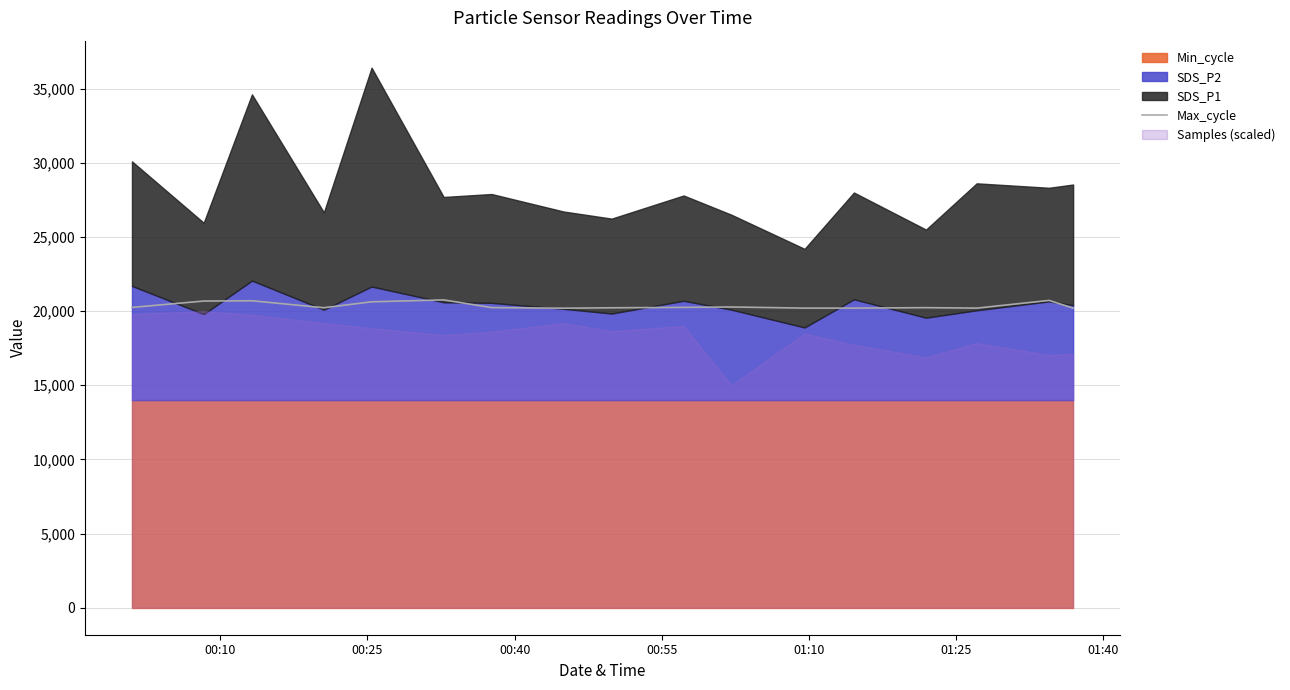

Between 01:25 and 01:10, which is larger?

01:25